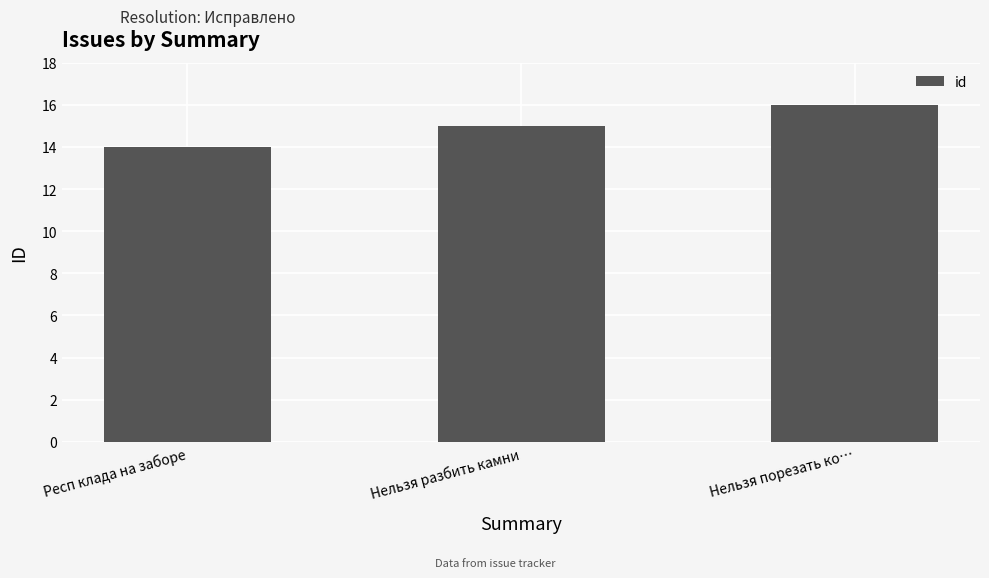

What is the ratio of the value at Нельзя разбить камни to the value at Нельзя порезать ко…?

0.9